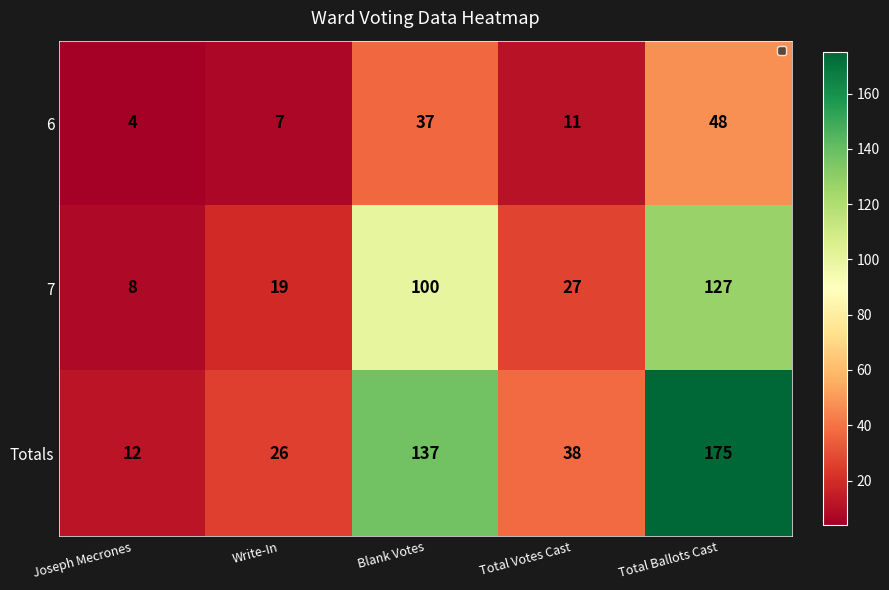

The 7 series shows 19 at Write-In. True or false?

True